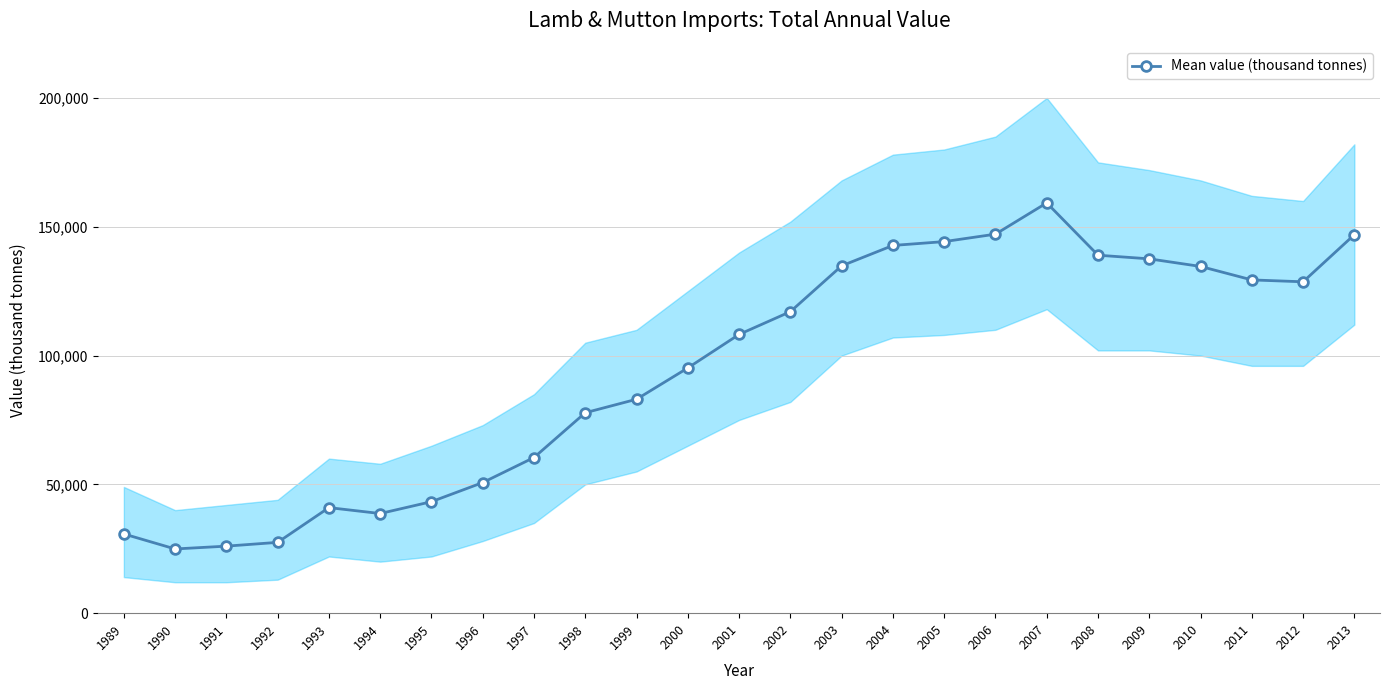

At which label is the value closest to 92099?

2000